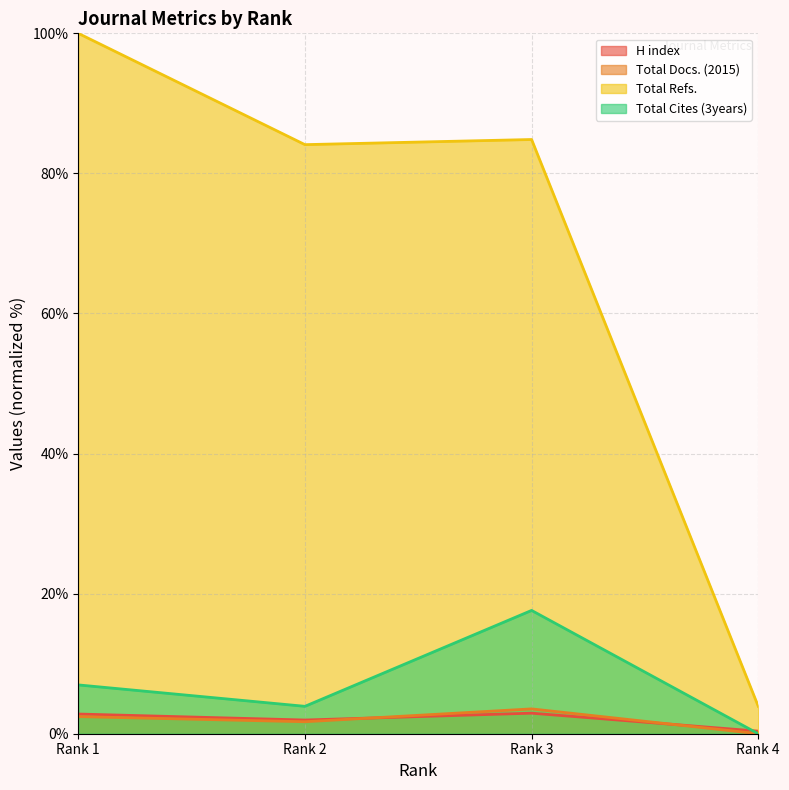

Is it true that Total Docs. (2015) equals 0.9 at Rank 1?

False